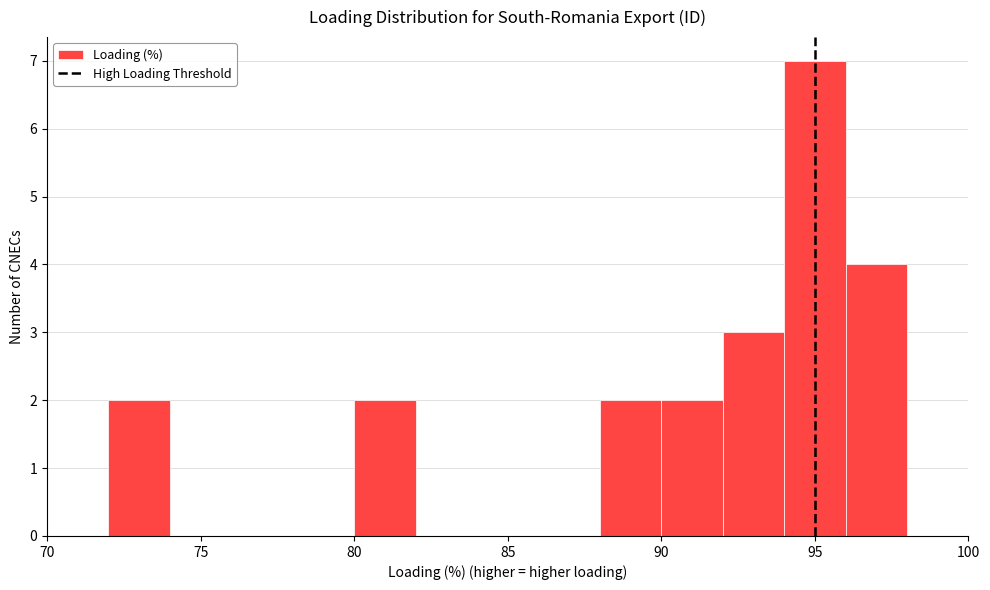

What is the height of the bar covering 96 to 98 on the x-axis? The values are not printed on the chart, so give them approximately, as read against the axis.

4